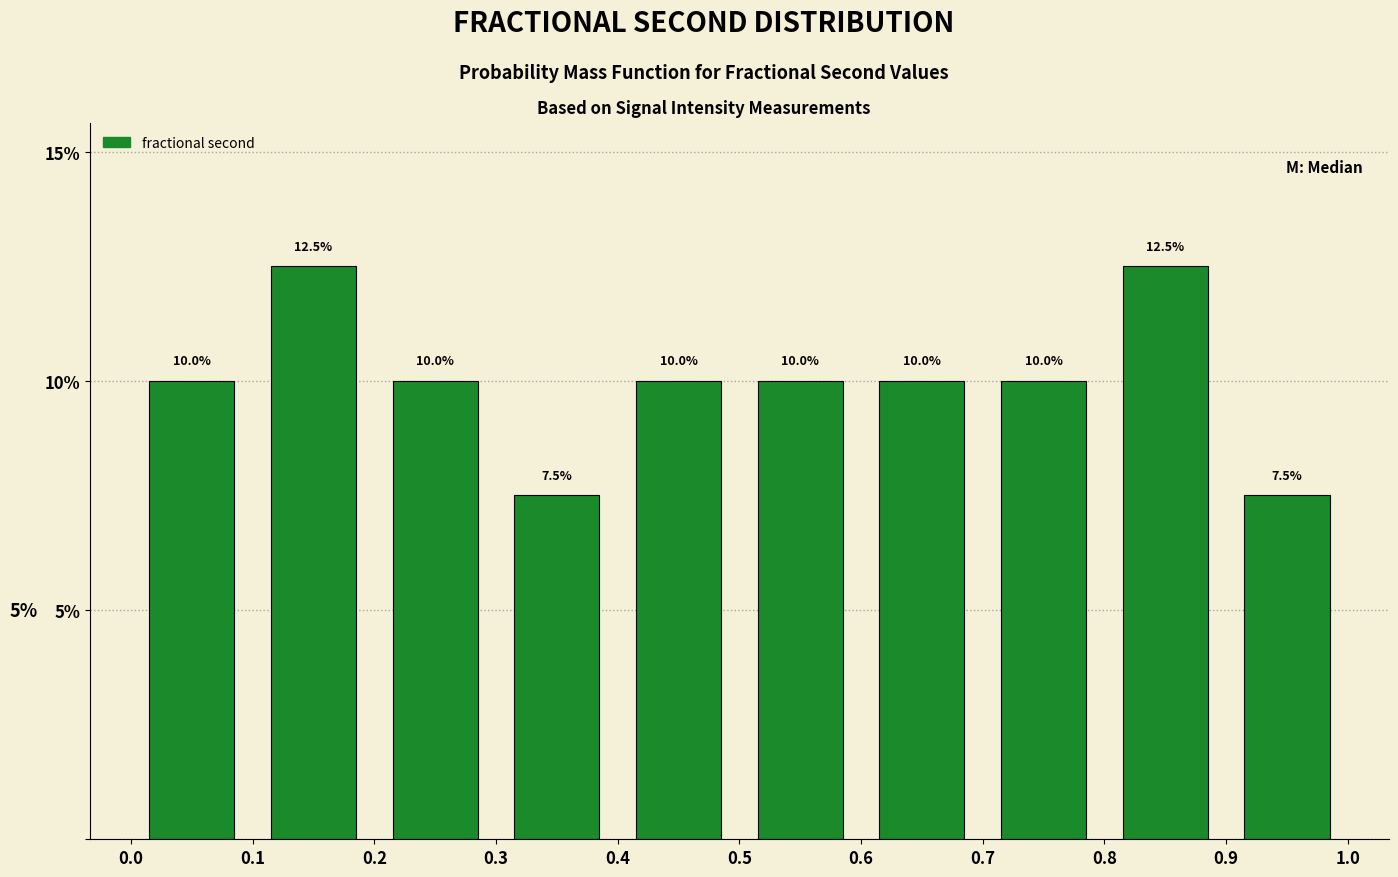

Reading left to right, list every bar in this chart as the range it spans on the x-axis followed by its height.

0.0 to 0.1: 10.0
0.1 to 0.2: 12.5
0.2 to 0.3: 10.0
0.3 to 0.4: 7.5
0.4 to 0.5: 10.0
0.5 to 0.6: 10.0
0.6 to 0.7: 10.0
0.7 to 0.8: 10.0
0.8 to 0.9: 12.5
0.9 to 1.0: 7.5